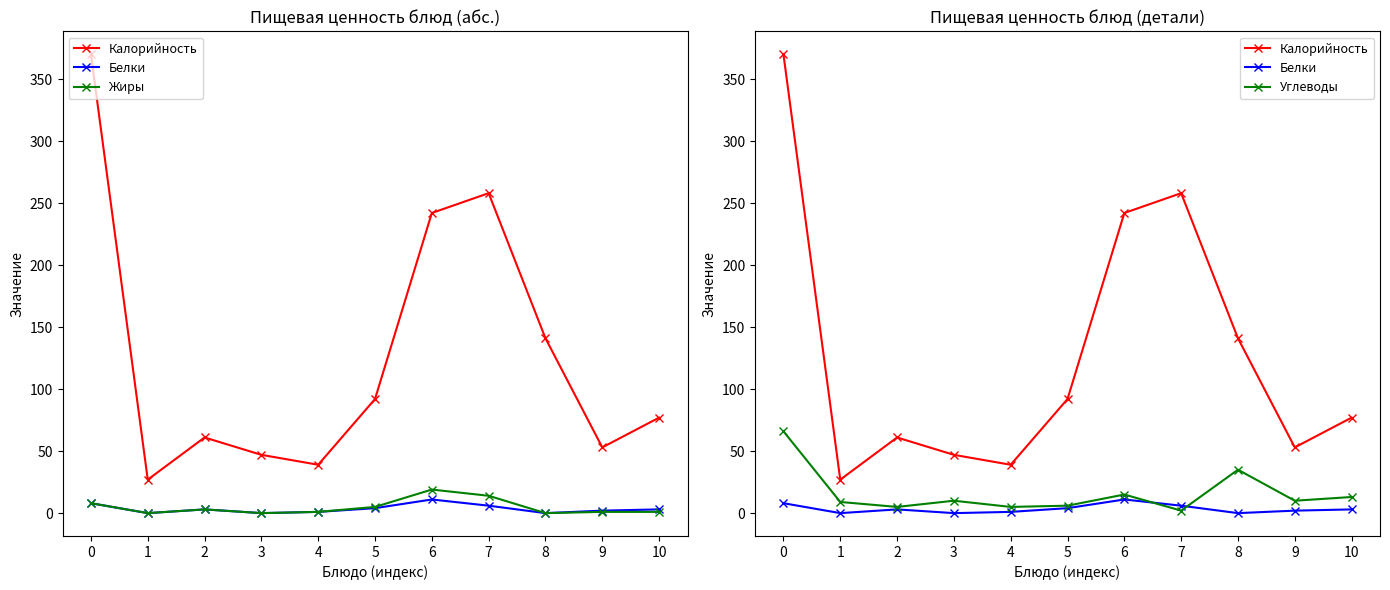

True or false: Калорийность and Белки cross at least once.

False